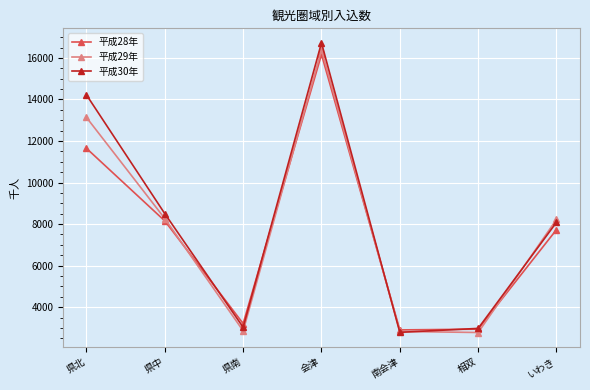

Which series has the largest range (max minus min)?

平成30年